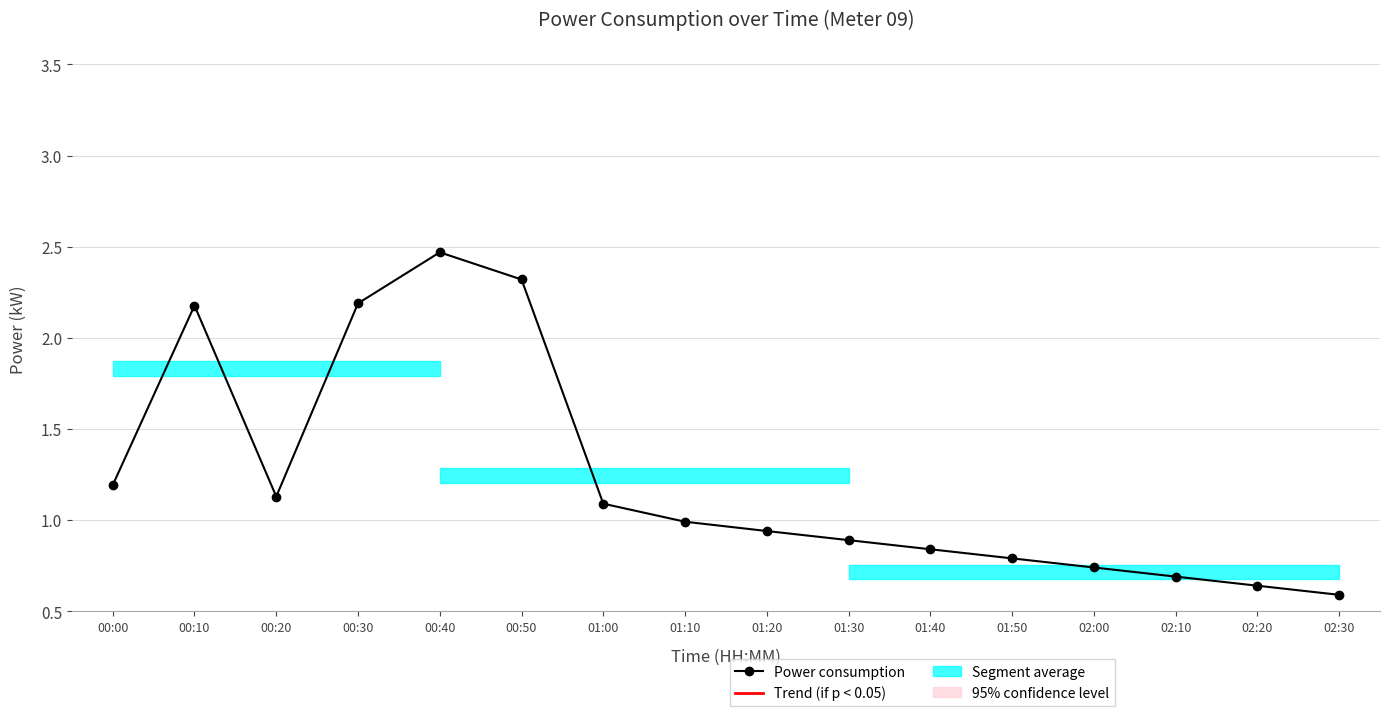

The chart shows a value of 1.9 at 00:00. True or false?

False